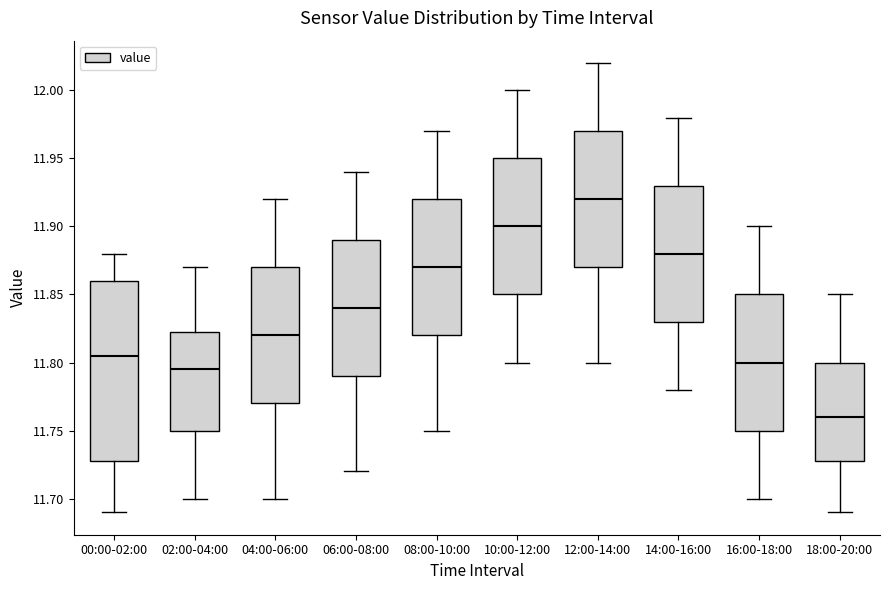

Reading left to right, read every box against the y-axis: the position of its median line, the range the box covers, and the ends of its whiskers. The values are not printed on the chart, so give them approximately, as read against the axis.

00:00-02:00: median 11.805, box 11.730 to 11.860, whiskers 11.690 to 11.880
02:00-04:00: median 11.795, box 11.750 to 11.825, whiskers 11.700 to 11.870
04:00-06:00: median 11.820, box 11.770 to 11.870, whiskers 11.700 to 11.920
06:00-08:00: median 11.840, box 11.790 to 11.890, whiskers 11.720 to 11.940
08:00-10:00: median 11.870, box 11.820 to 11.920, whiskers 11.750 to 11.970
10:00-12:00: median 11.900, box 11.850 to 11.950, whiskers 11.800 to 12.000
12:00-14:00: median 11.920, box 11.870 to 11.970, whiskers 11.800 to 12.020
14:00-16:00: median 11.880, box 11.830 to 11.930, whiskers 11.780 to 11.980
16:00-18:00: median 11.800, box 11.750 to 11.850, whiskers 11.700 to 11.900
18:00-20:00: median 11.760, box 11.730 to 11.800, whiskers 11.690 to 11.850